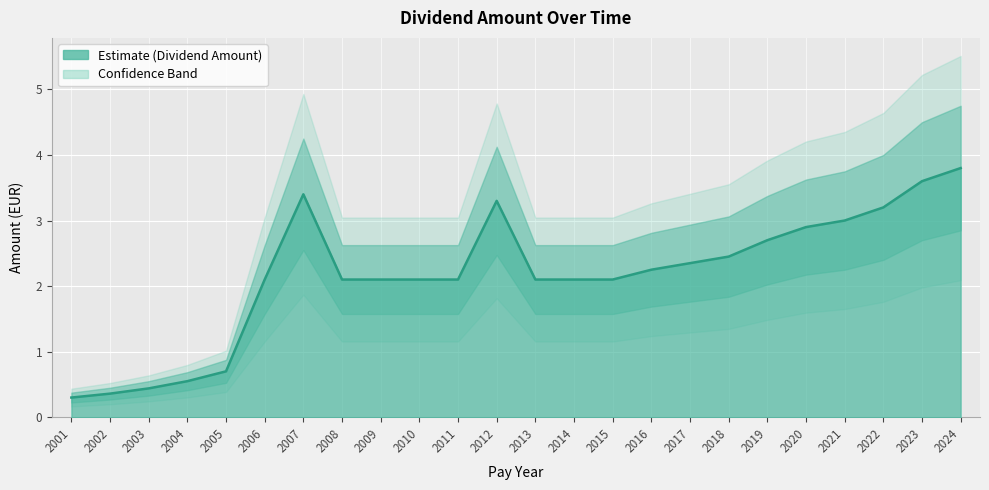

True or false: the data has more than 2 interior local peaks.

False